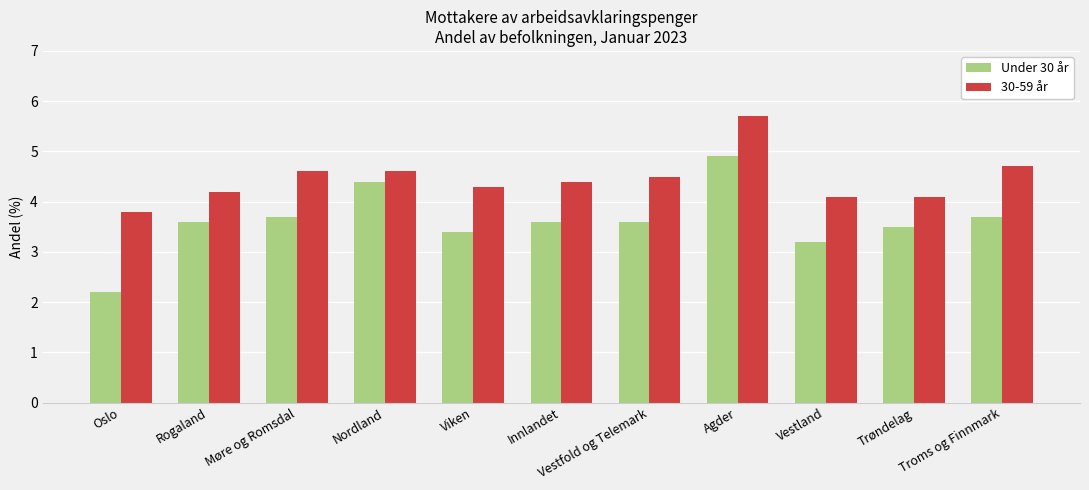

What is the sum of all Under 30 år values?

39.8